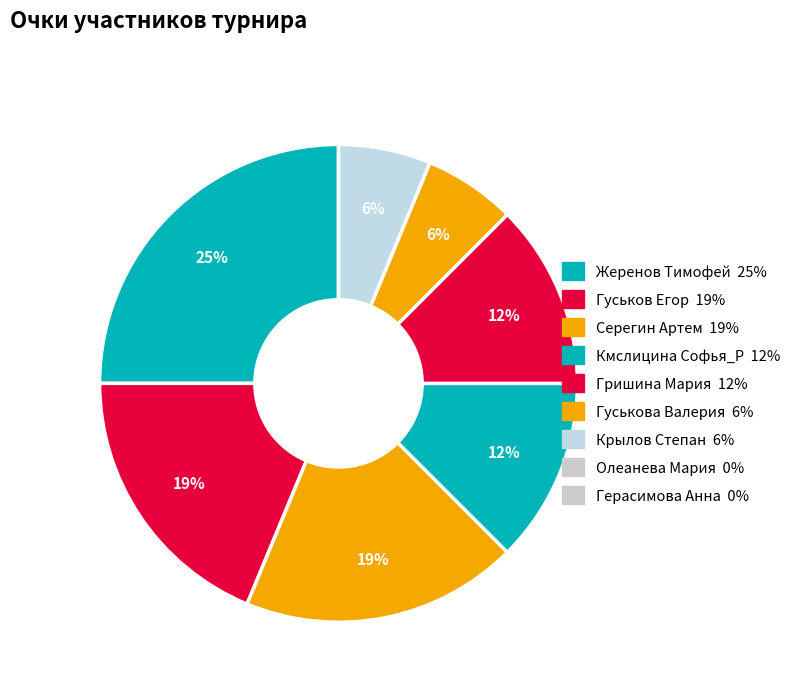

What is the largest slice in the pie chart?

Жеренов Тимофей